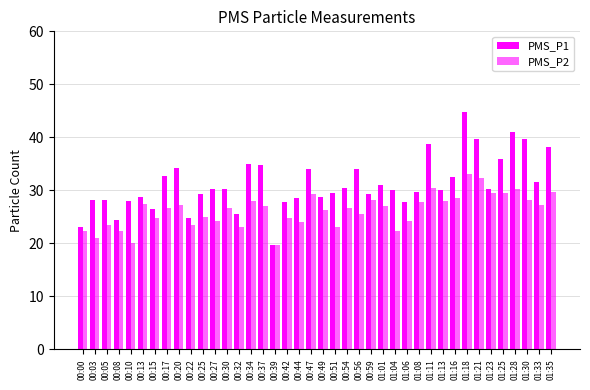

What is the sum of all PMS_P1 values?

1247.0